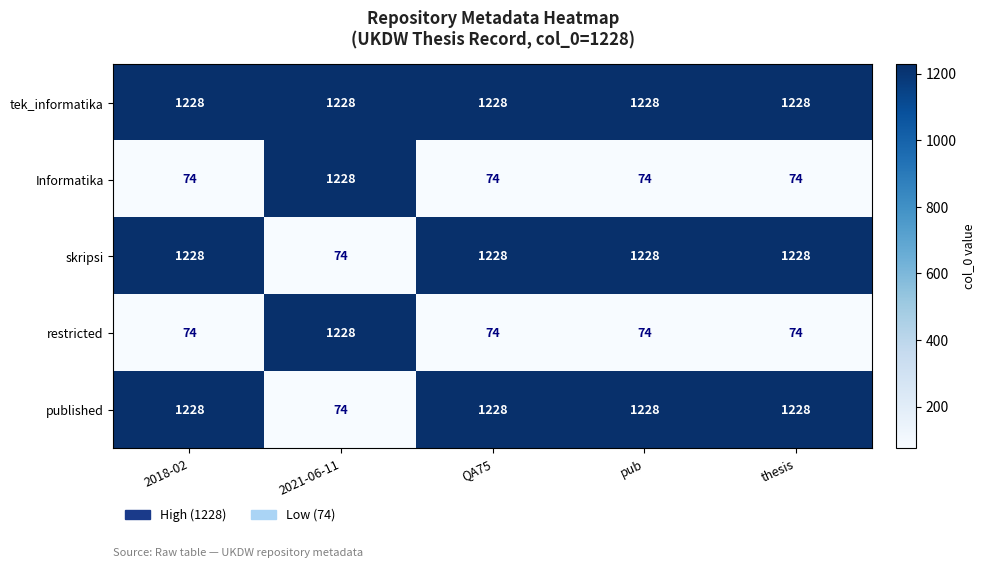

Which series has the largest total across all categories?

tek_informatika